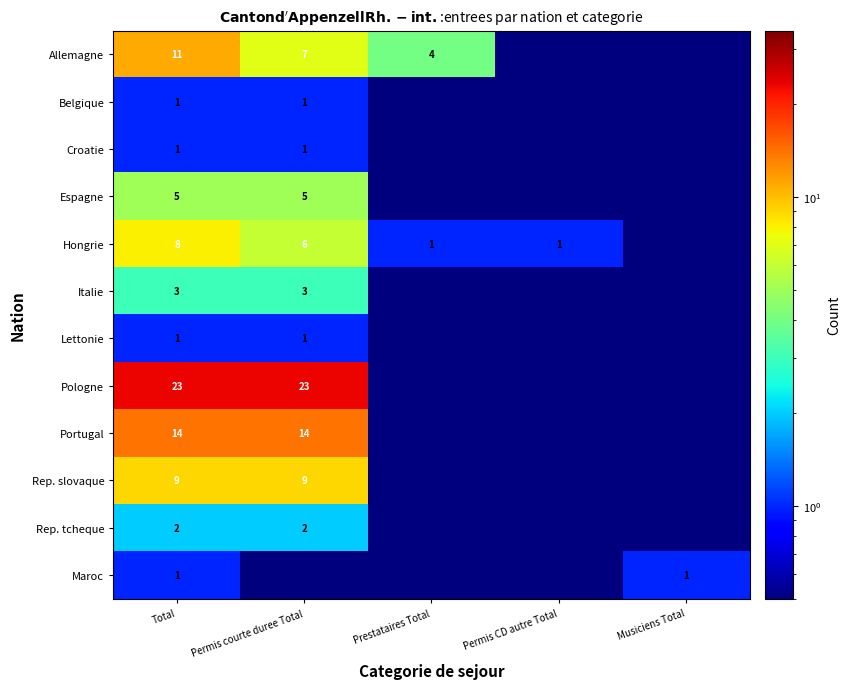

True or false: Belgique has a value of 1.0 at Permis courte duree Total.

True